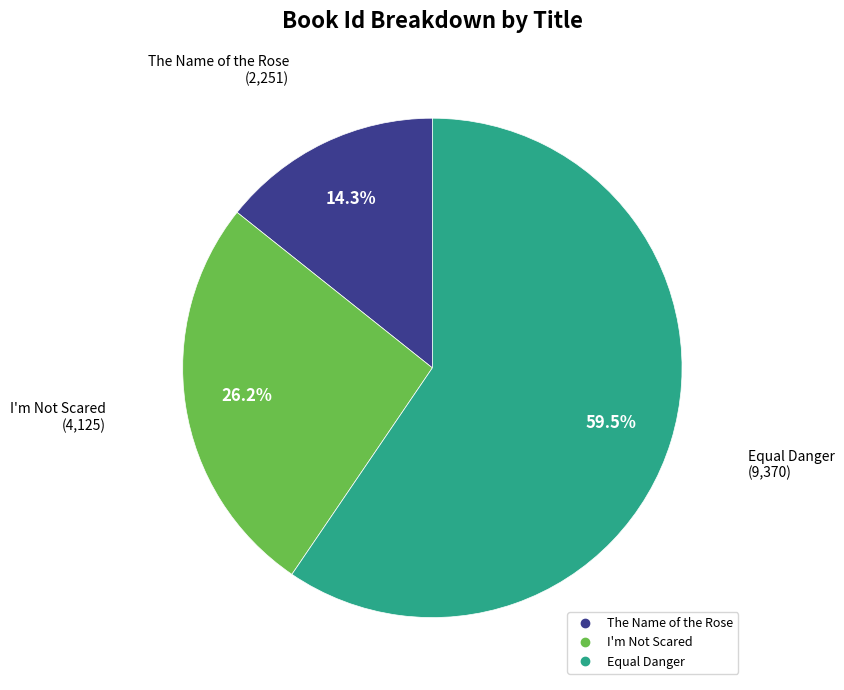

Which slice is the largest?

Equal Danger